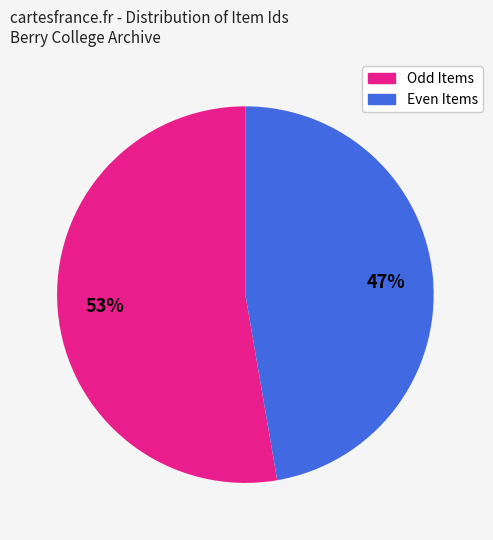

Is there any slice that represents more than half of the pie?

Yes